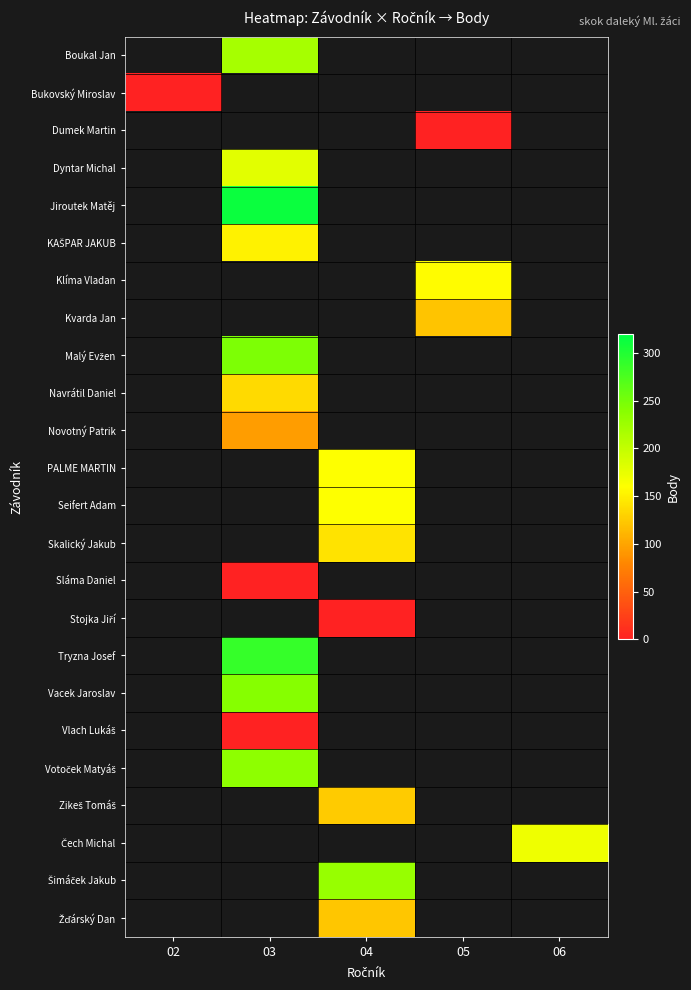

Count the number of data series in this chart.

24